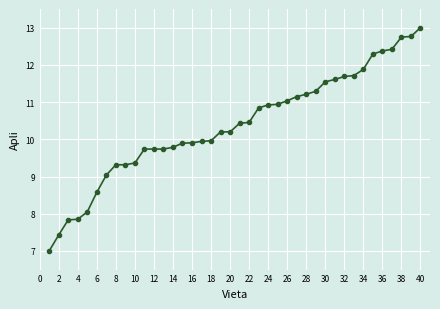

What is the value of the 39th point from the left?

12.8